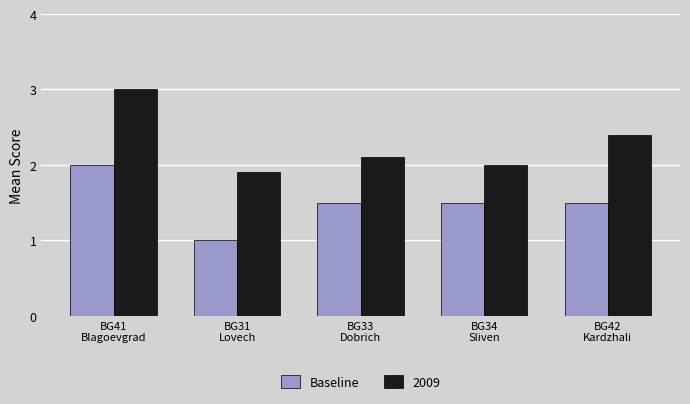

Reading left to right, what are all the values shown in this chart?

Baseline: 2.0	1.0	1.5	1.5	1.5
2009: 3.0	1.9	2.1	2.0	2.4